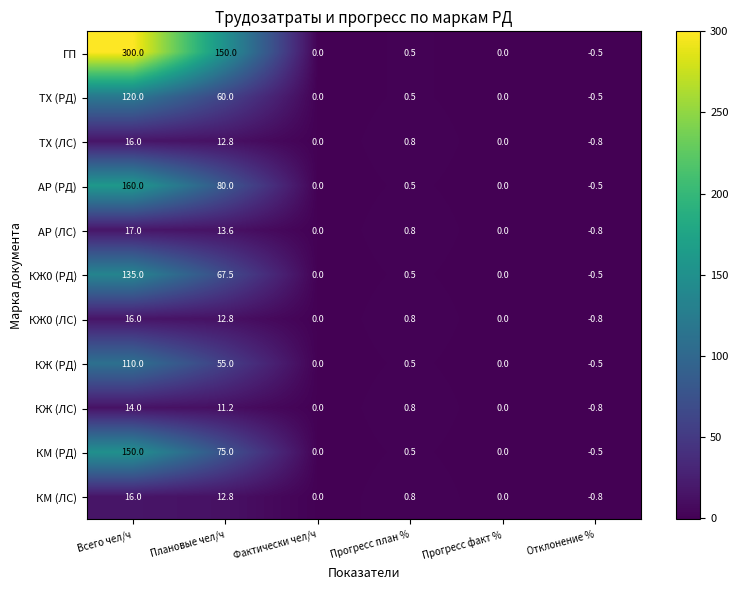

Which label corresponds to the largest value in the chart?

Всего чел/ч